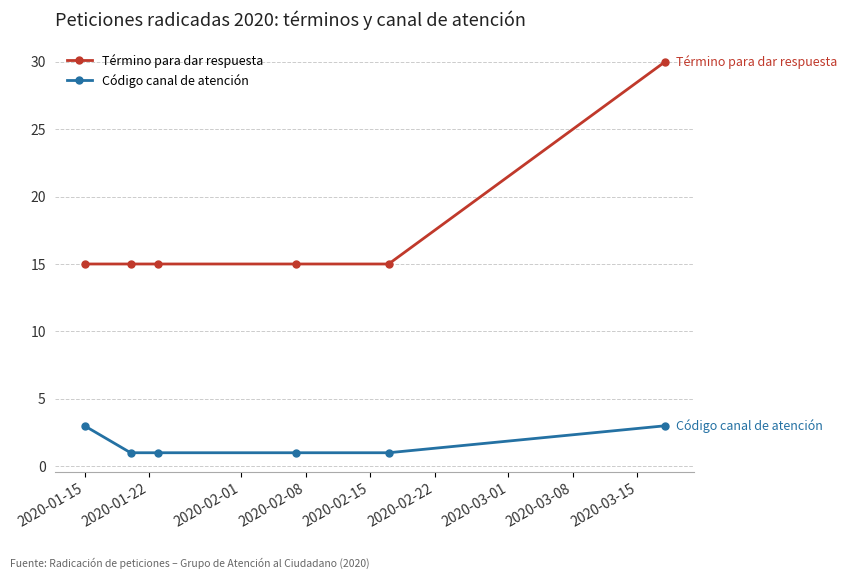

True or false: Código canal de atención and Término para dar respuesta cross at least once.

False